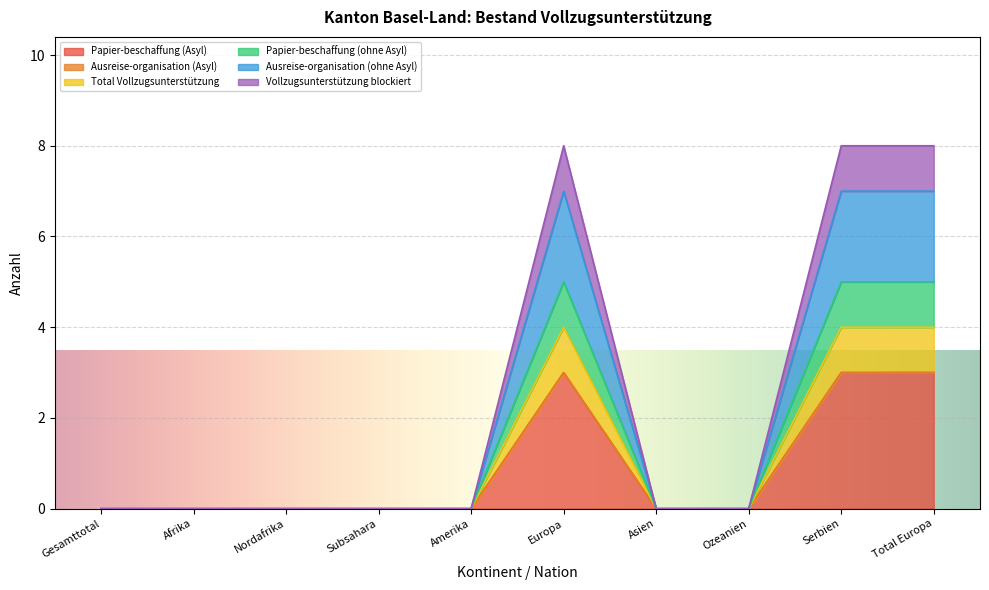

Does the chart display data point markers on the line(s)?

No